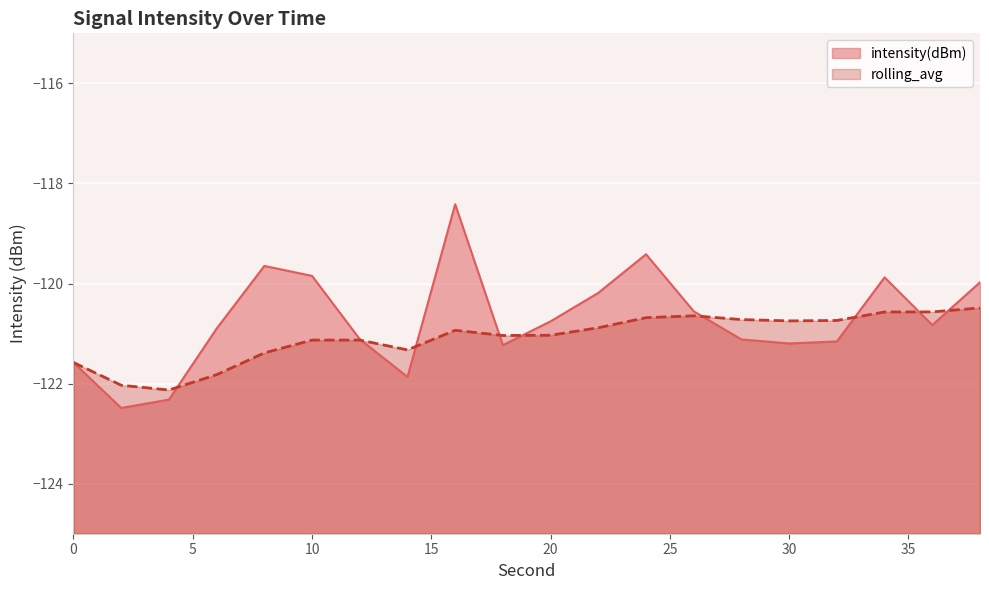

Which series ends up on top after the final intersection of intensity(dBm) and rolling_avg?

intensity(dBm)